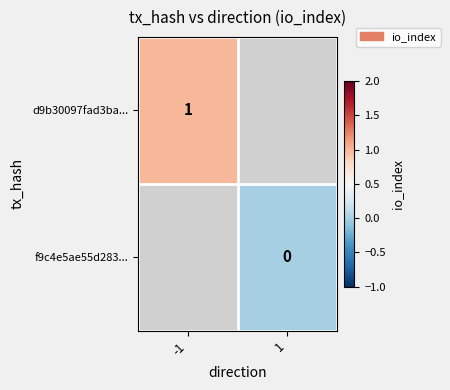

Is it true that d9b30097fad3ba... equals 2 at -1?

False